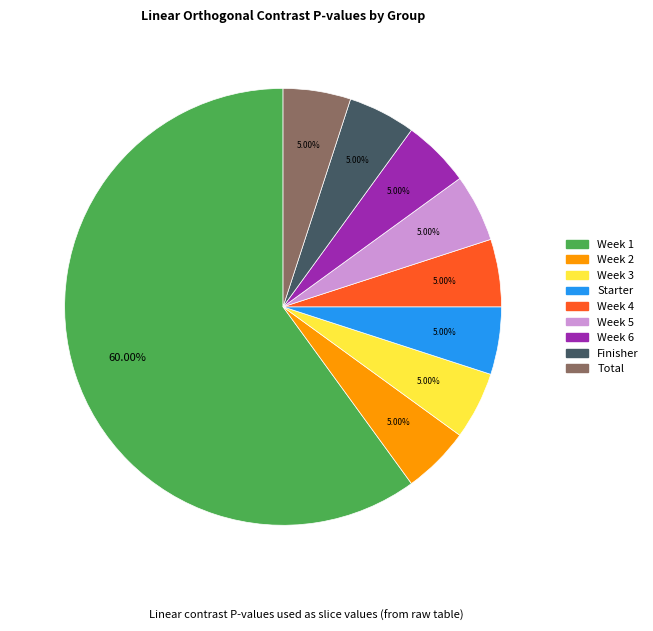

The Starter slice represents 10% of the pie. True or false?

False